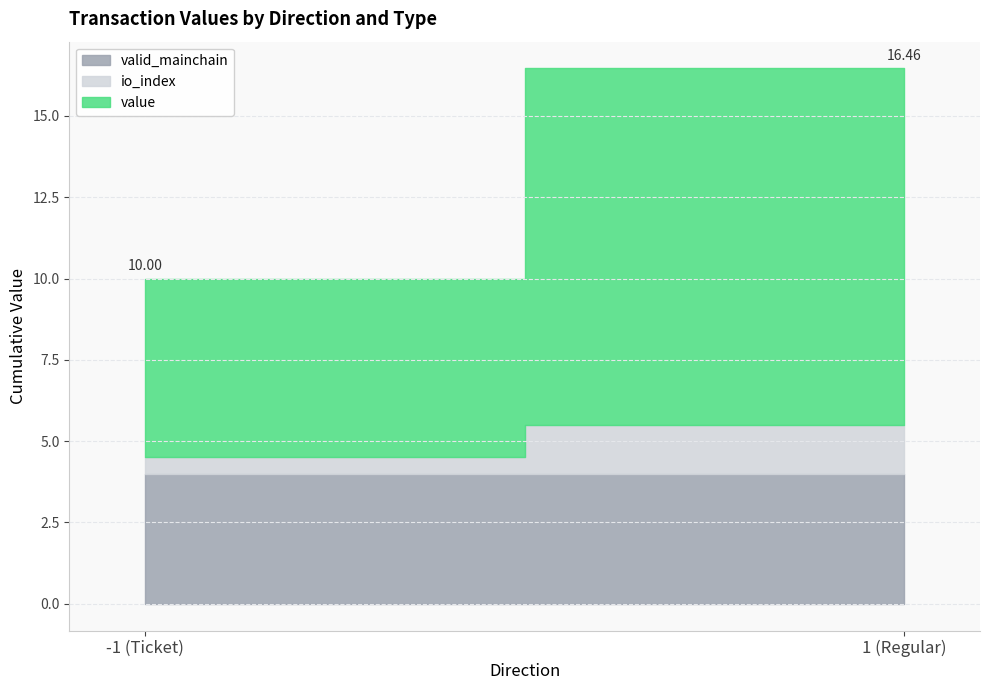

Where is value nearest to the value 2?

-1